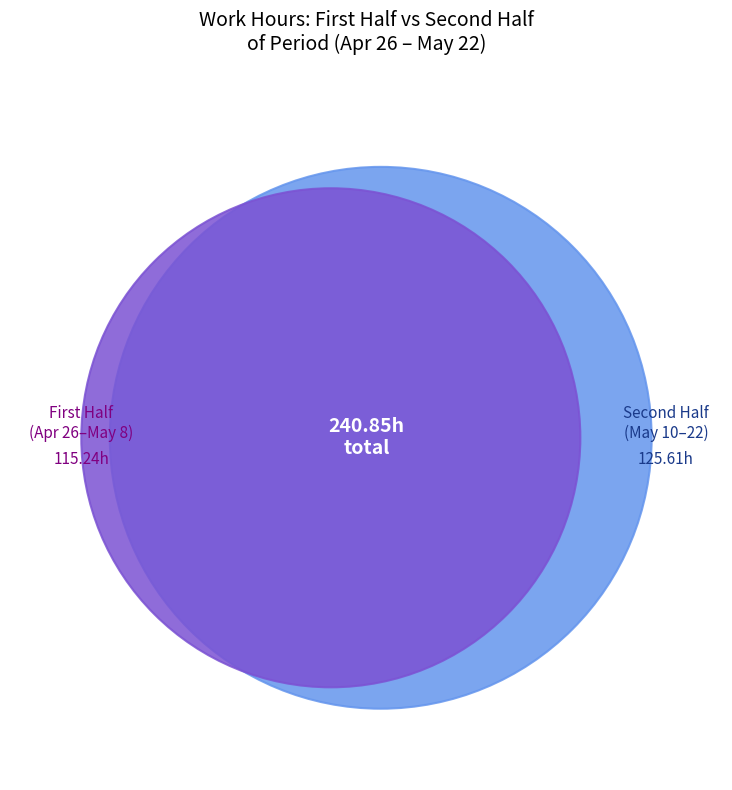

The 27 slice represents 16% of the pie. True or false?

False